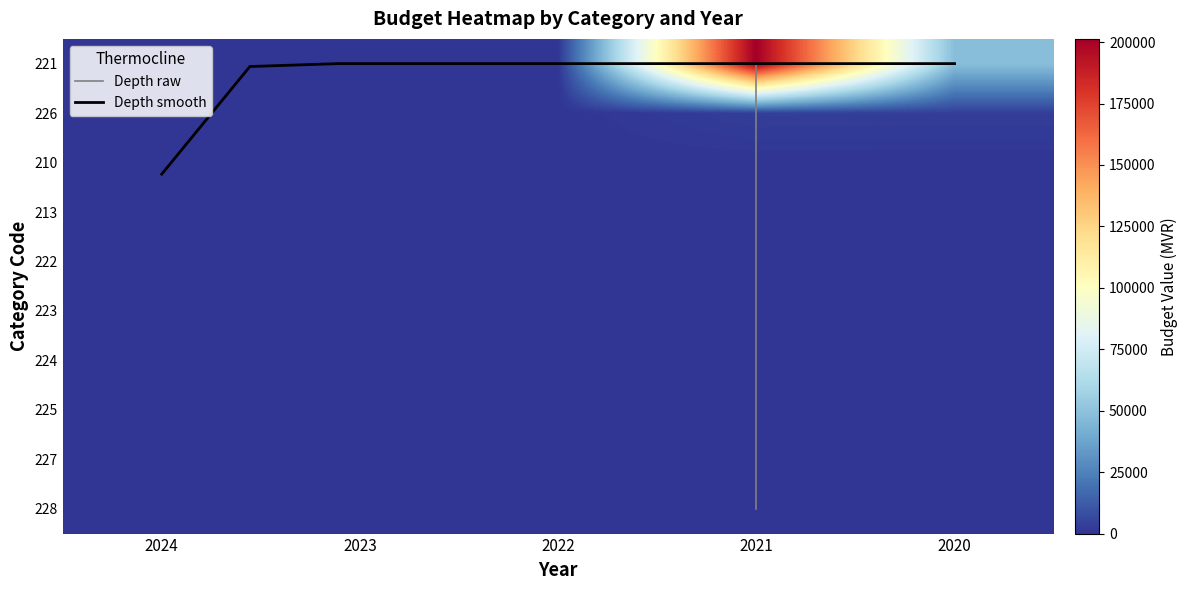

At which category is the sum across all series the highest?

2021